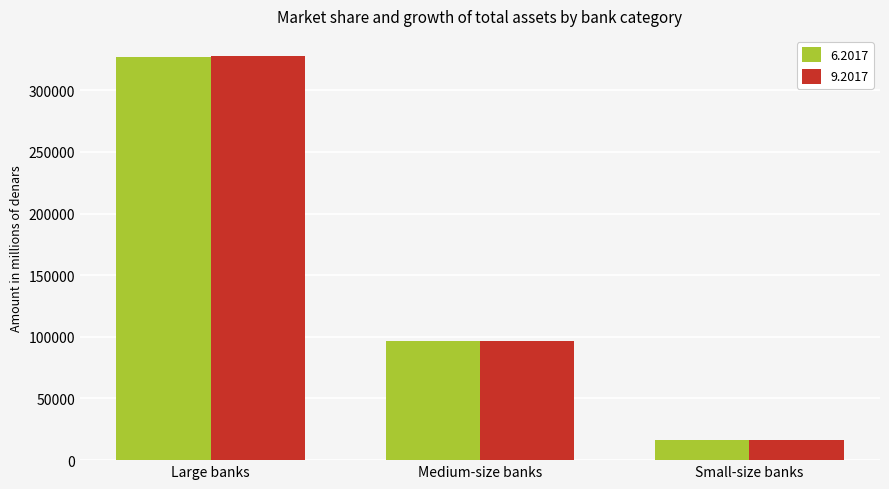

Which category has the highest value in the 9.2017 series?

Large banks